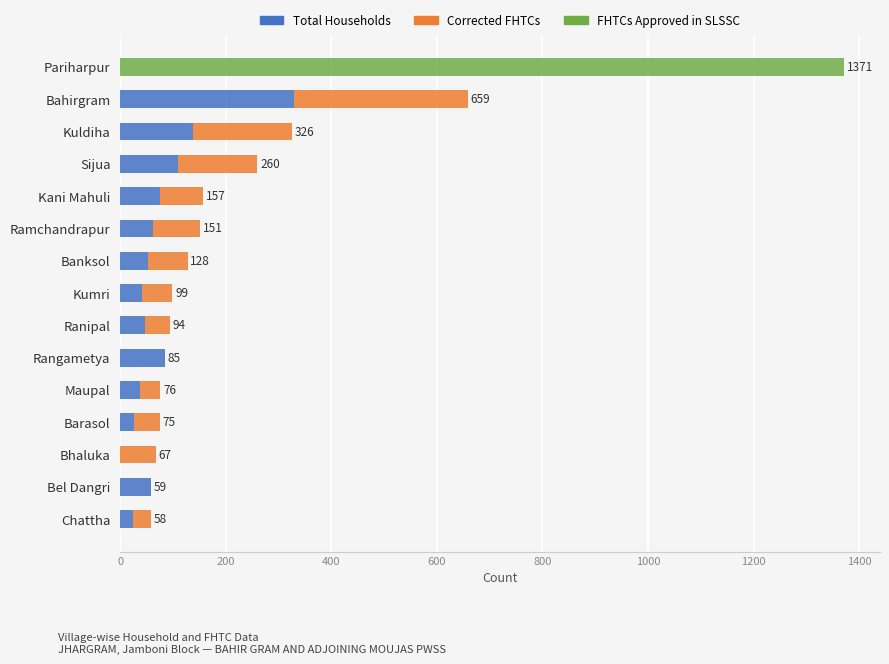

What is the total value across all series at Maupal?

76